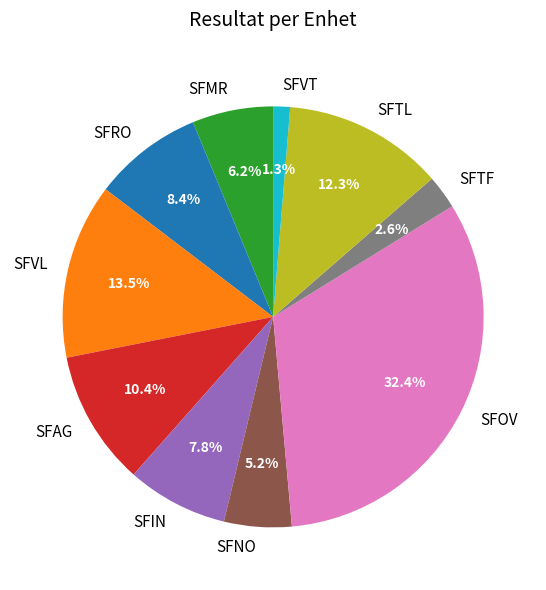

Does SFTL represent more than half of the total?

No